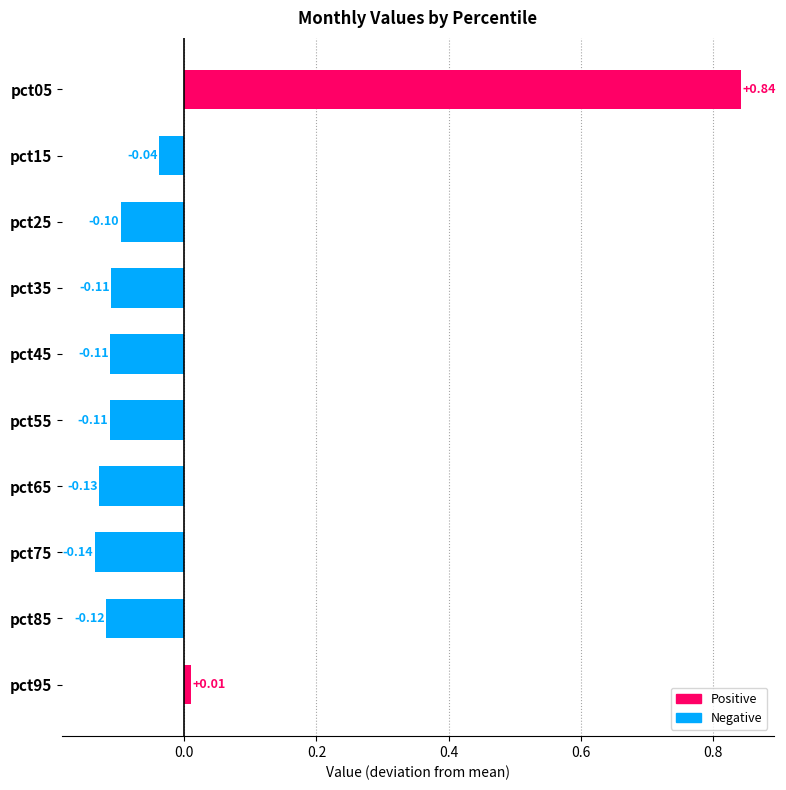

What is the difference between the maximum and minimum values?

1.0